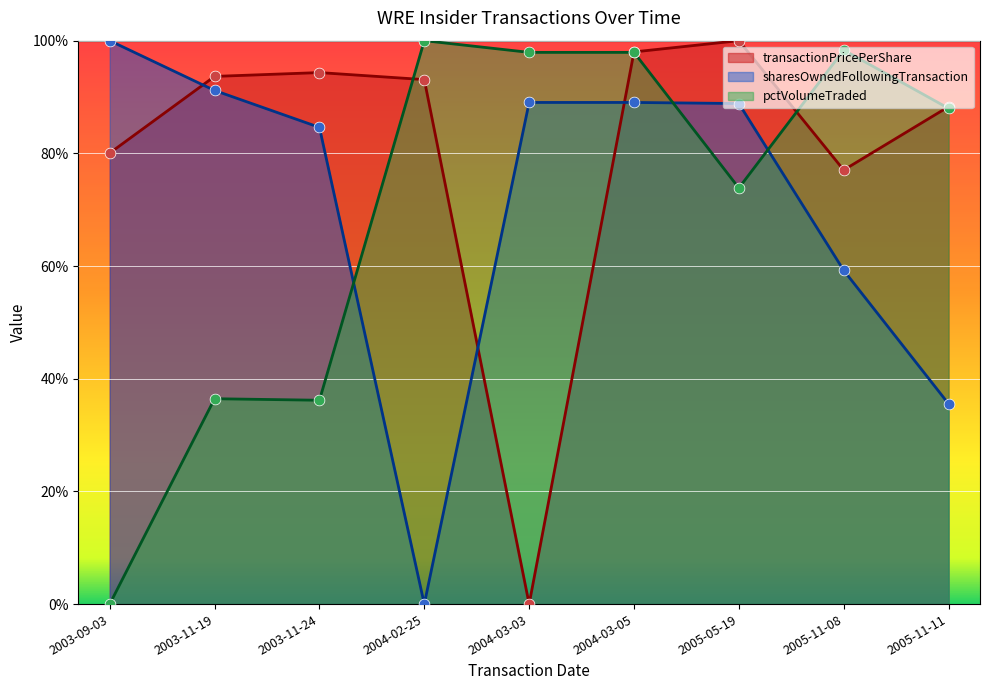

What is the total value across all series at 2005-11-11?

2.1